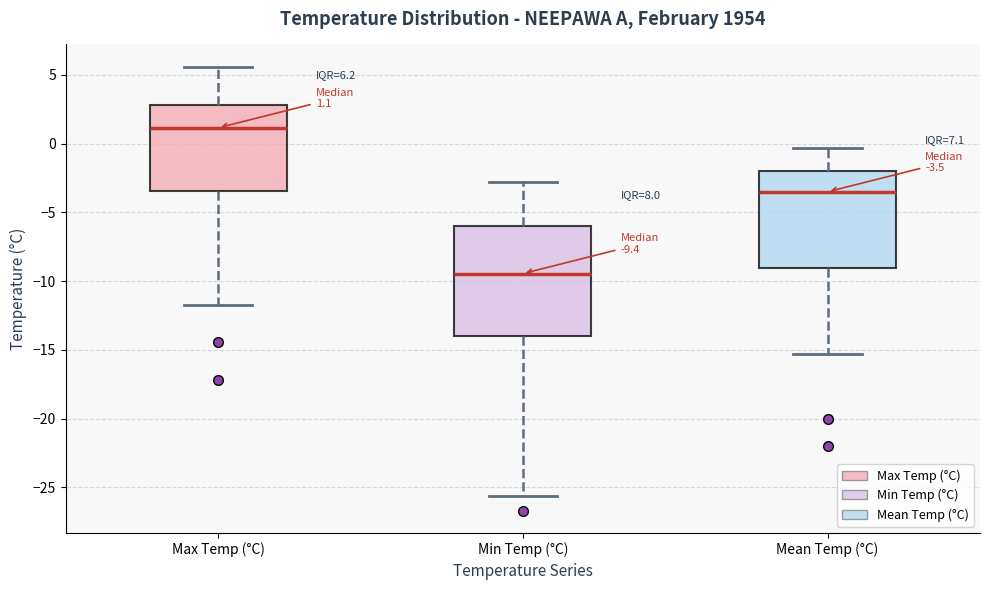

Comparing the boxes themselves (not the whiskers), which one is the tallest?

Min Temp (°C)